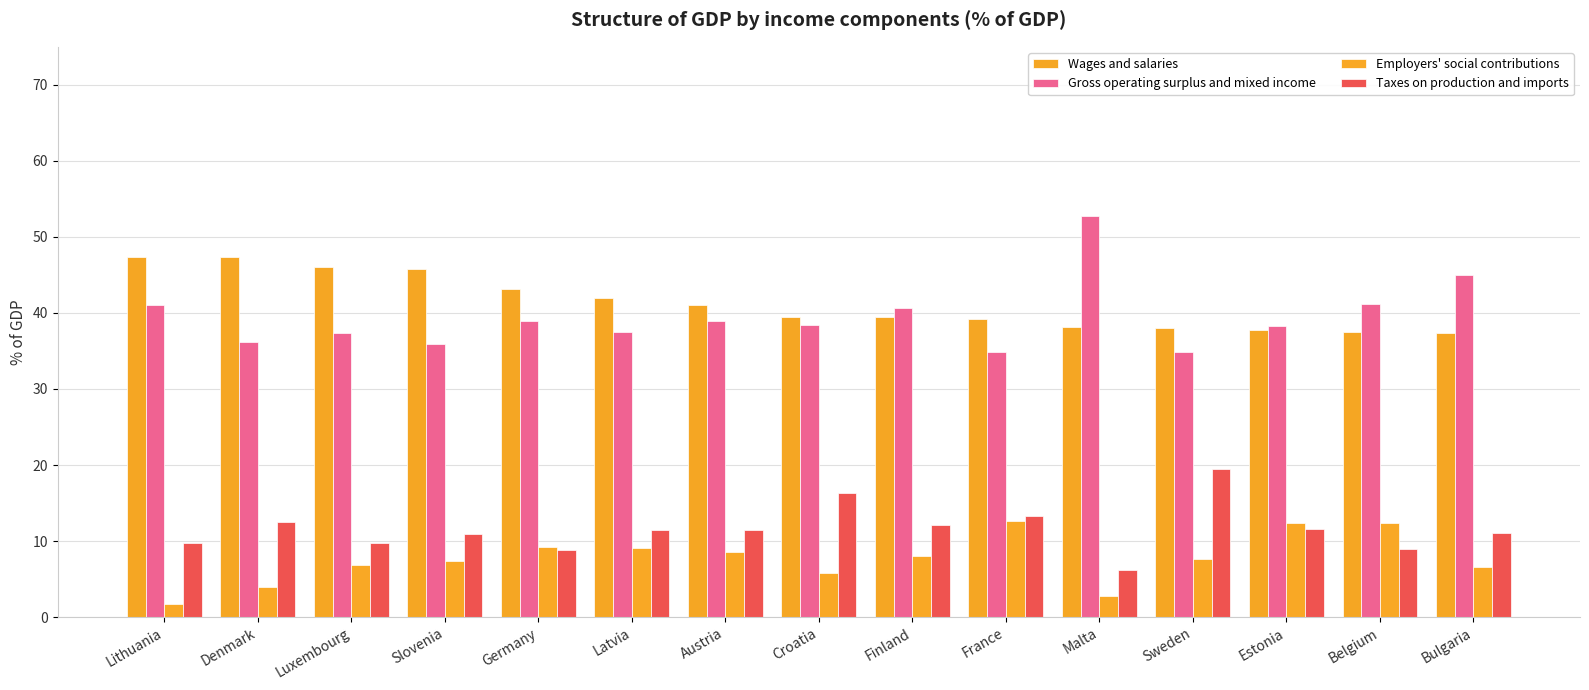

Is it true that Gross operating surplus and mixed income equals 21.6 at France?

False